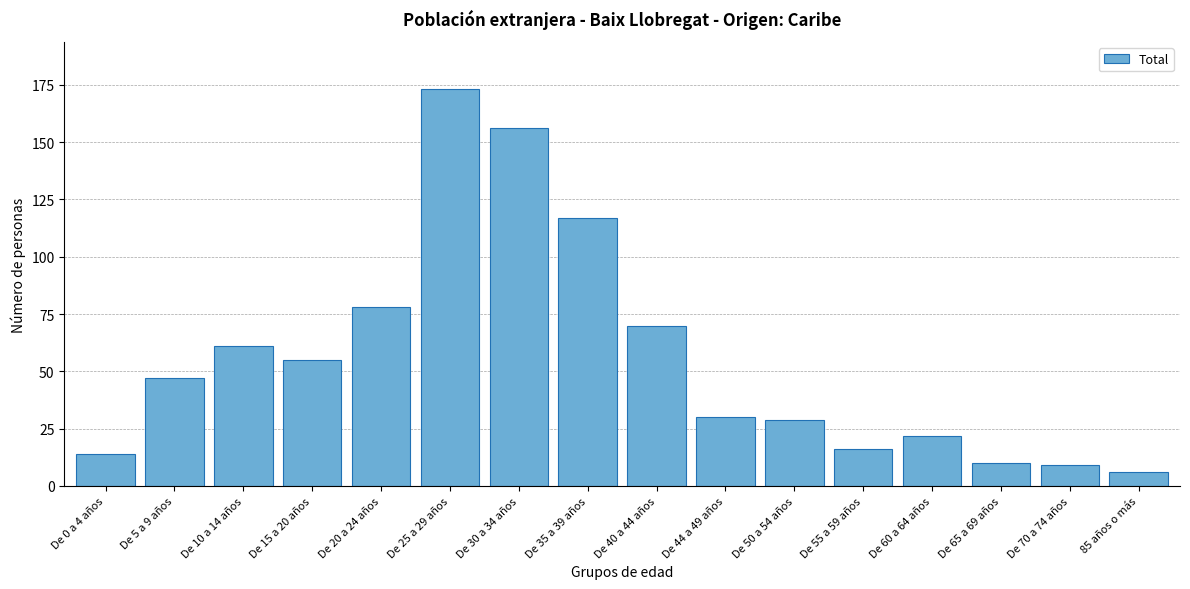

Reading right to left, what are all the values shown in this chart?

85 años o más=6	De 70 a 74 años=9	De 65 a 69 años=10	De 60 a 64 años=22	De 55 a 59 años=16	De 50 a 54 años=29	De 44 a 49 años=30	De 40 a 44 años=70	De 35 a 39 años=117	De 30 a 34 años=156	De 25 a 29 años=173	De 20 a 24 años=78	De 15 a 20 años=55	De 10 a 14 años=61	De 5 a 9 años=47	De 0 a 4 años=14